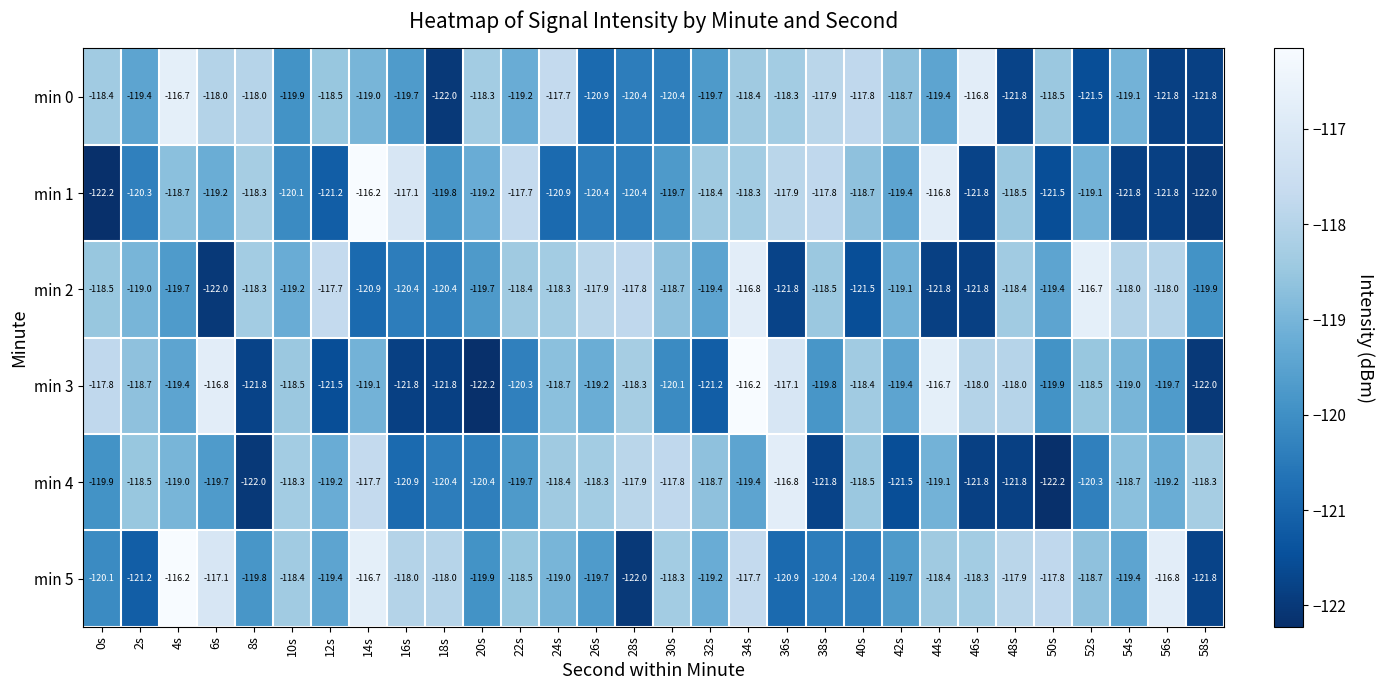

What is the minimum value shown in the chart?

-122.2